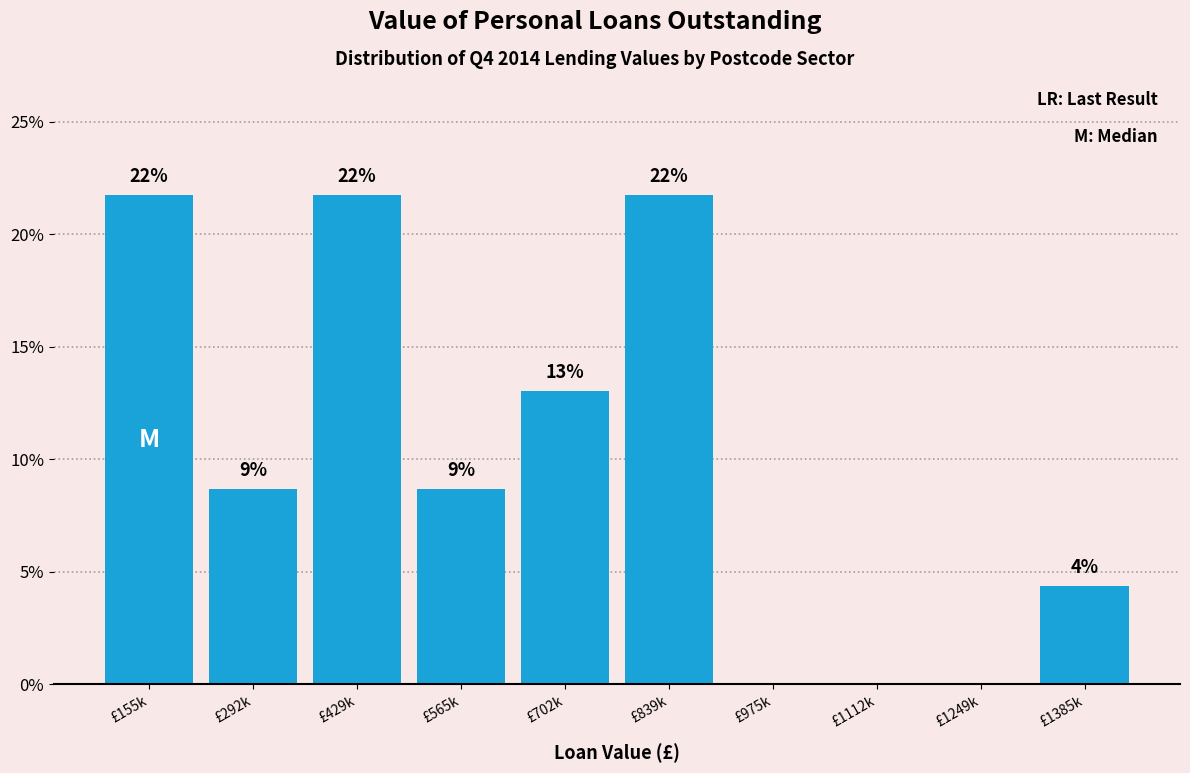

Are the bars horizontal?

No